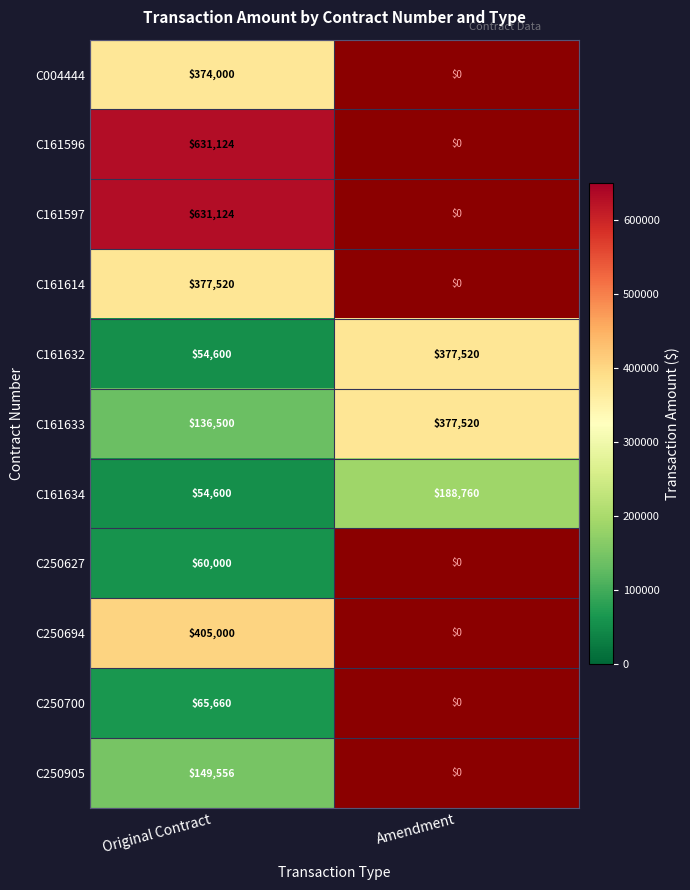

List the labels in order of C161633 value, smallest first.

Original Contract, Amendment